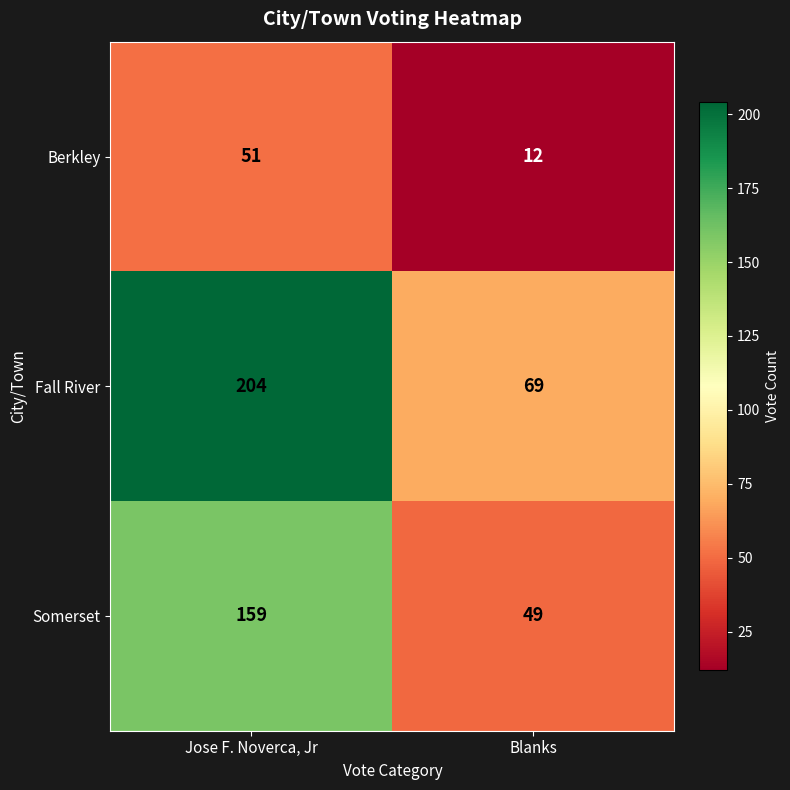

Rank the series by their average value, from highest to lowest.

Fall River, Somerset, Berkley